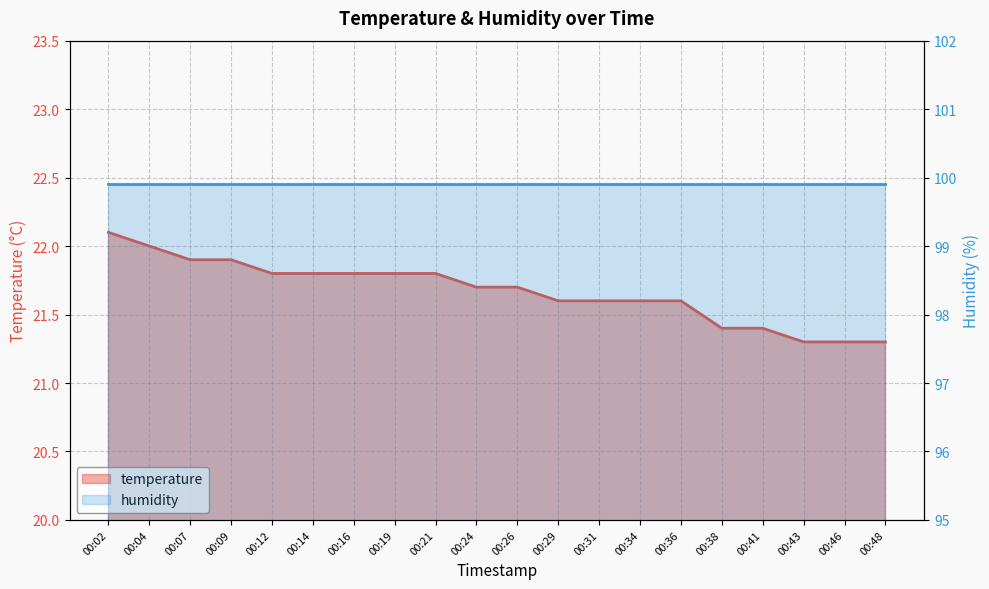

Where is the data nearest to the value 21?

00:43